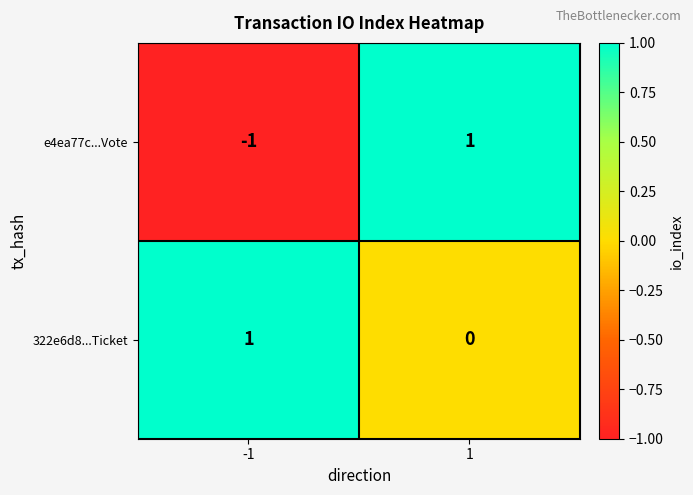

The value of 322e6d8...Ticket at -1 is 1. True or false?

True